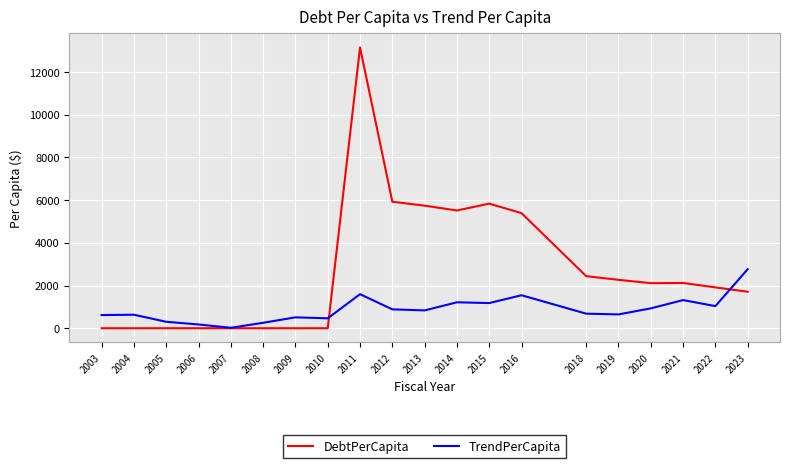

How many distinct data groups are displayed?

2